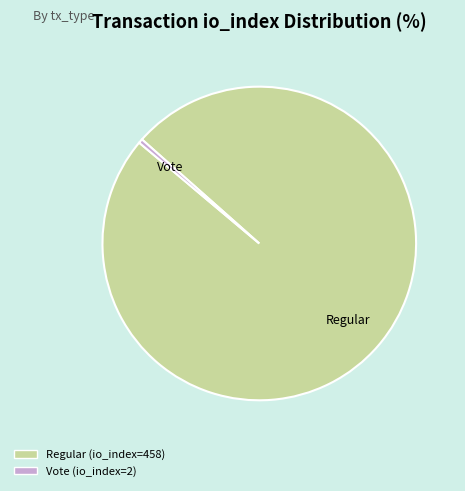

What is the ratio of the value at Regular (io_index=458) to the value at Vote (io_index=2)?

229.0